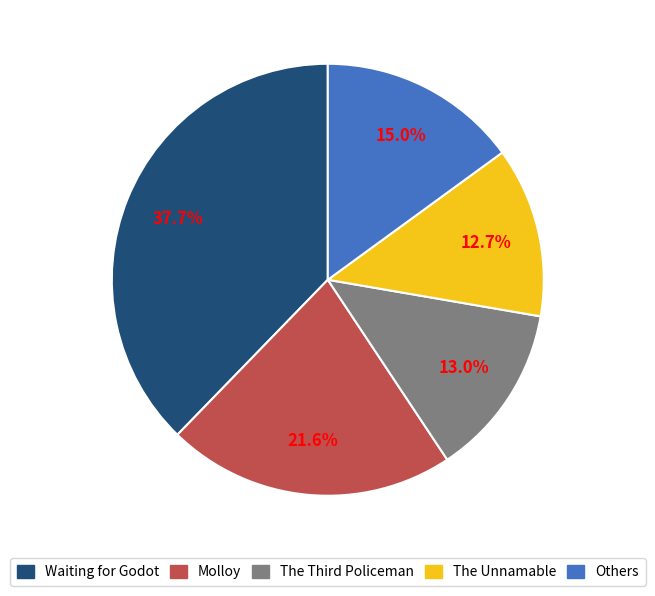

Does any single category account for the majority?

No